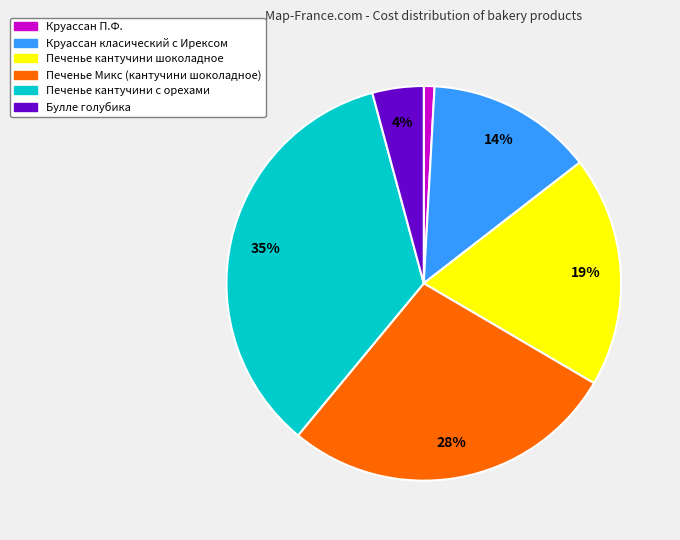

The Круассан П.Ф. slice represents 15% of the pie. True or false?

False